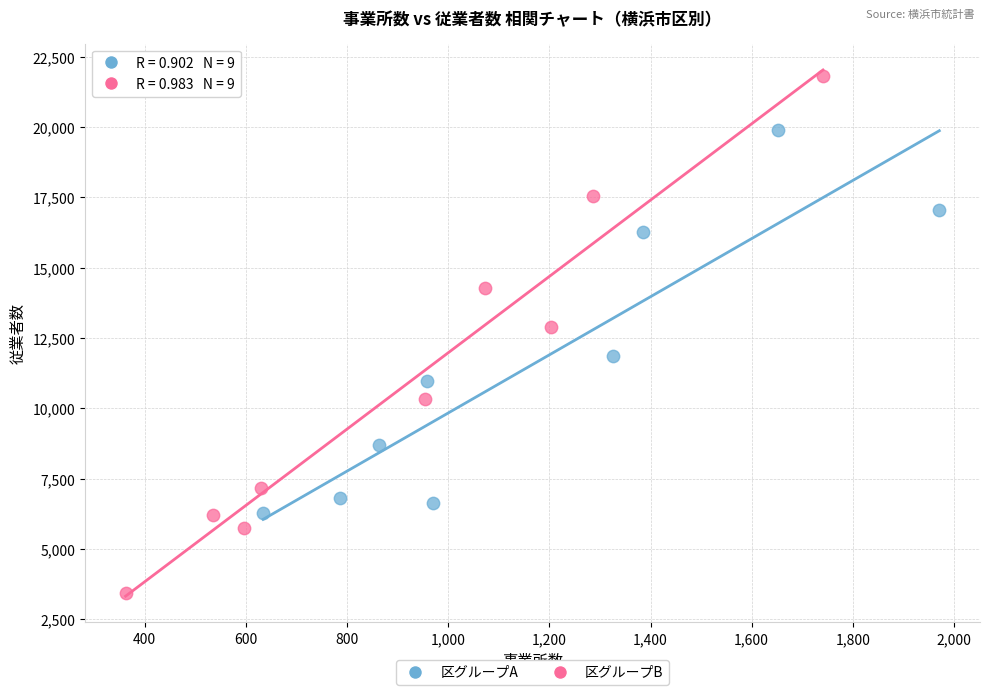

Which series contains the highest Y value?

区グループB